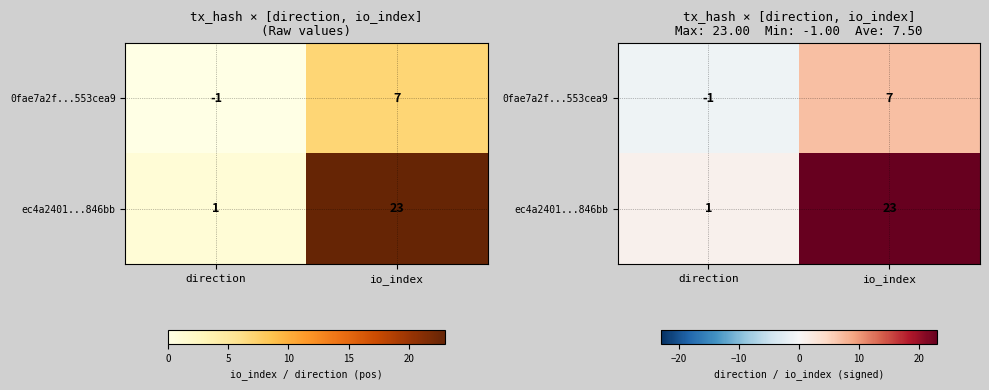

How many positive values does the 0fae7a2f...553cea9 series have?

1